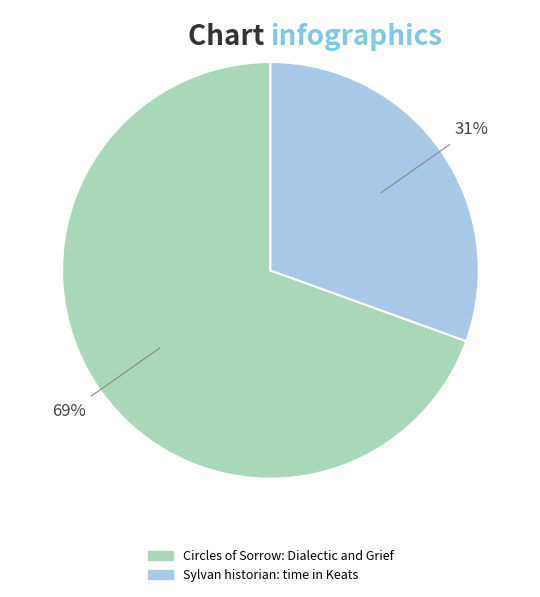

Do Circles of Sorrow: Dialectic and Grief and Sylvan historian: time in Keats together represent more than half of the pie?

Yes